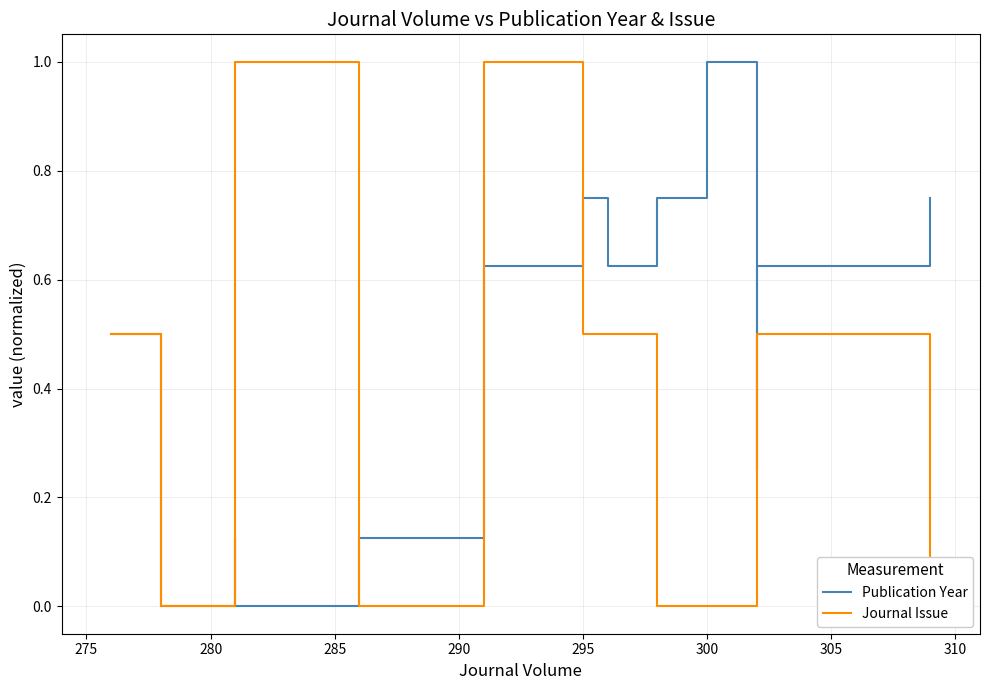

Which has a higher value, 310 or 305?

310